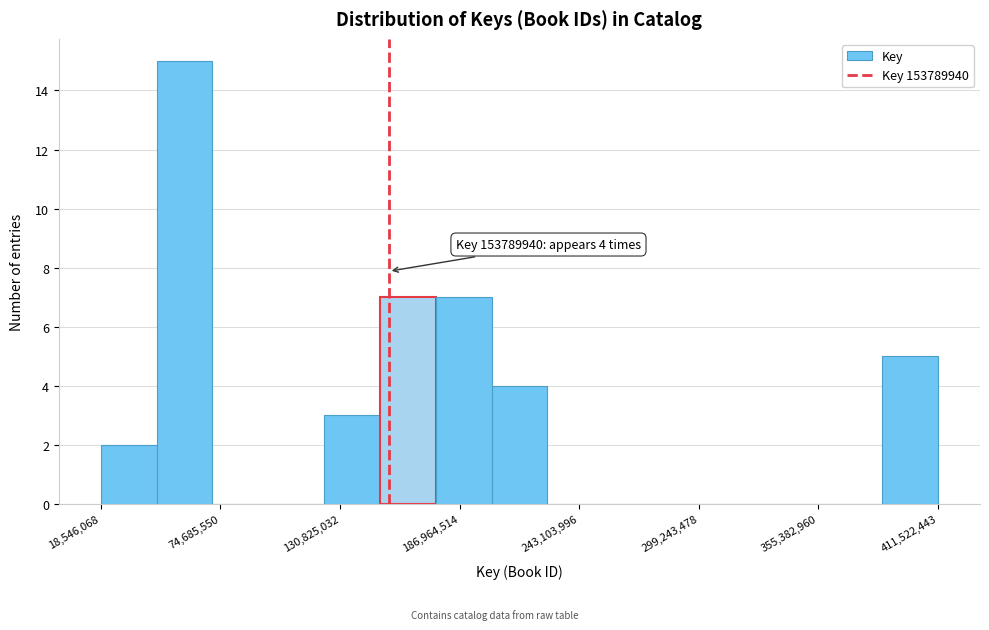

Read against the x-axis, roughly where is the centre of the tallest bar?

60000000